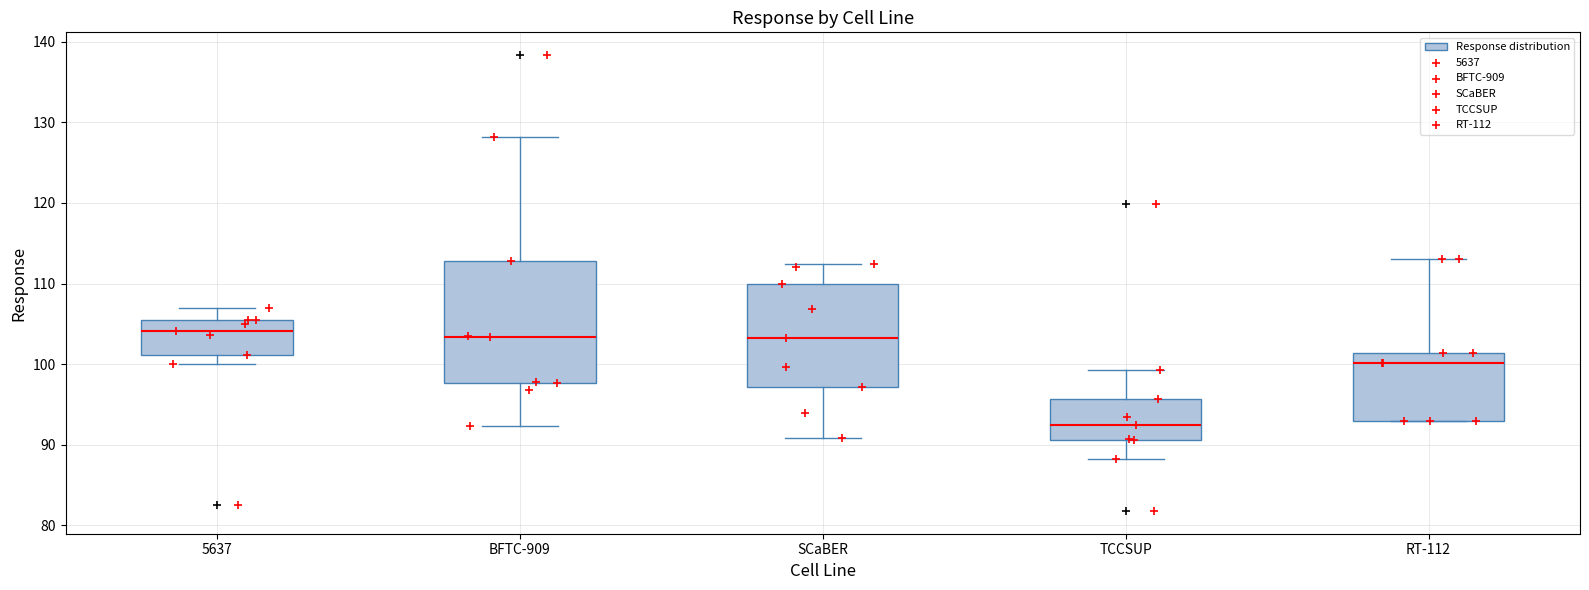

Which box has the lowest median line?

TCCSUP